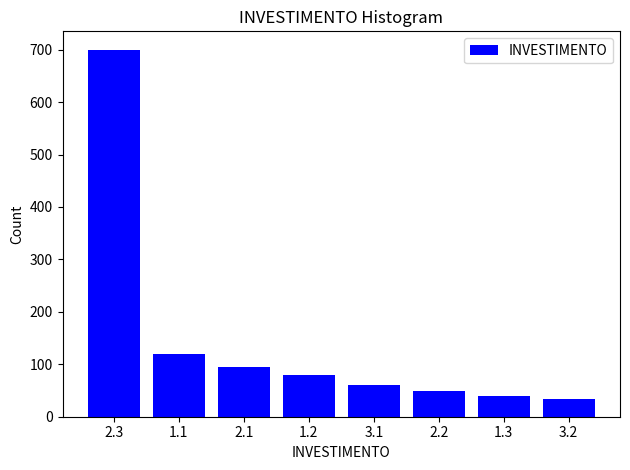

Reading left to right, extract all data points from this chart.

700	120	95	80	60	50	40	33